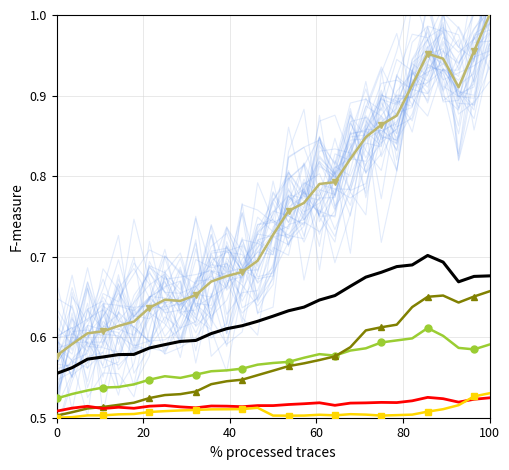

Is this an area chart (filled region under the line)?

No